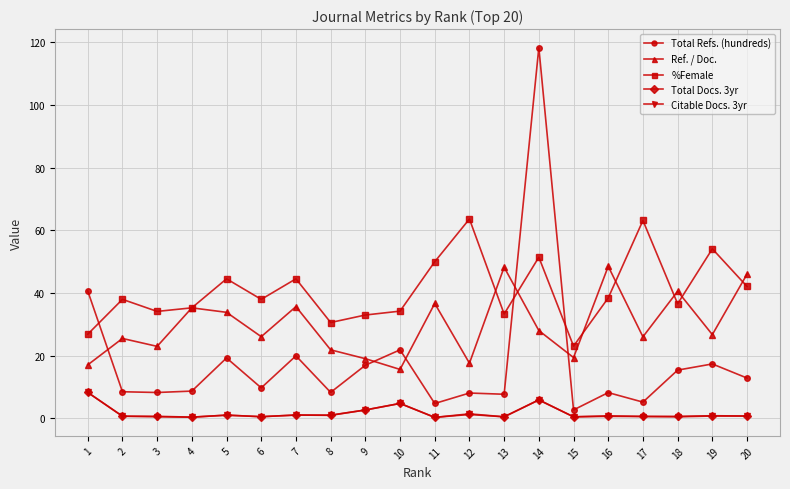

What is the average value of the %Female series?

40.8